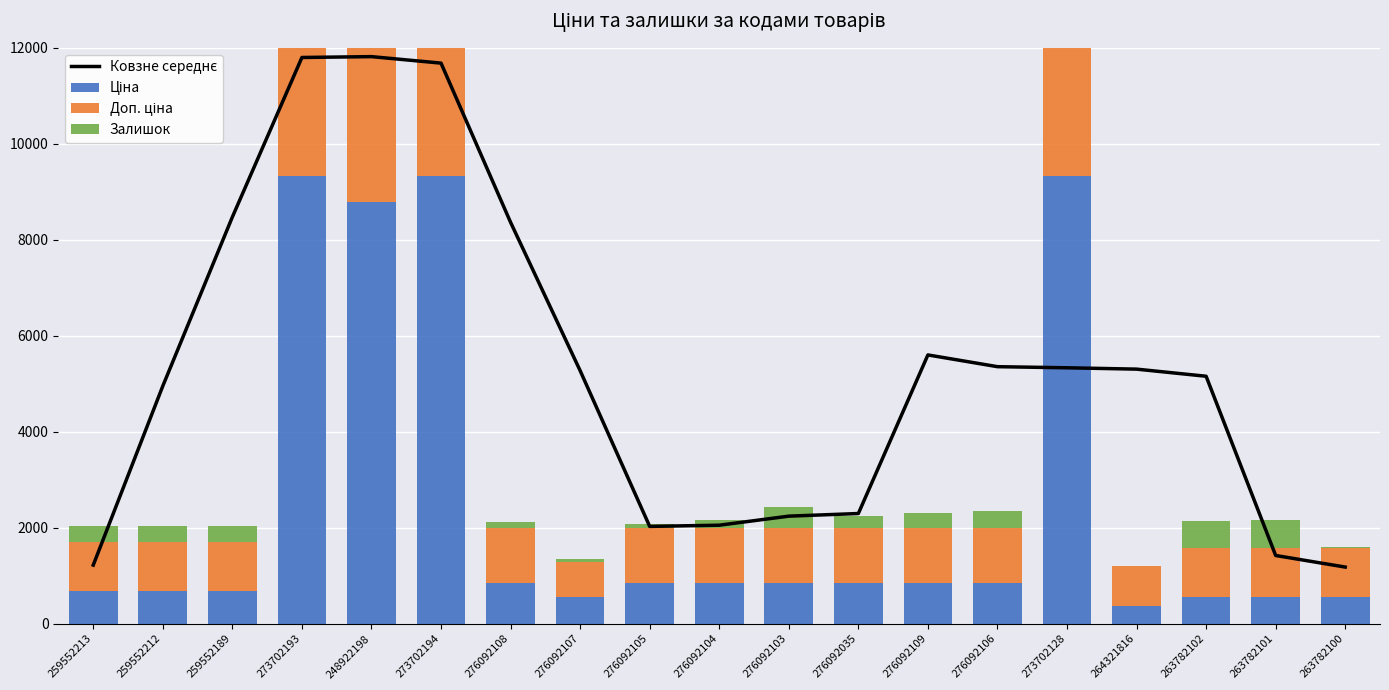

List the series in order of their peak value, lowest first.

Залишок, Ціна, Доп. ціна, Ковзне середнє